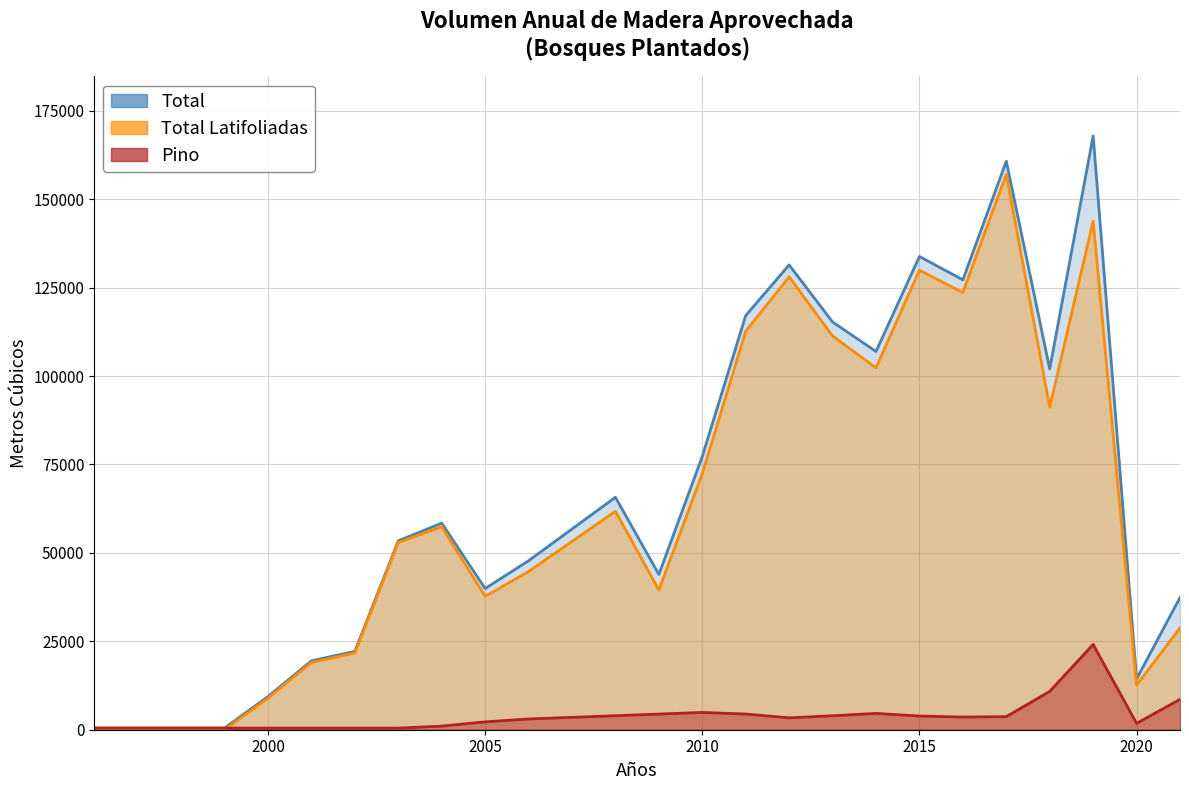

Between 2001 and 2005, which series saw the biggest shift?

Total